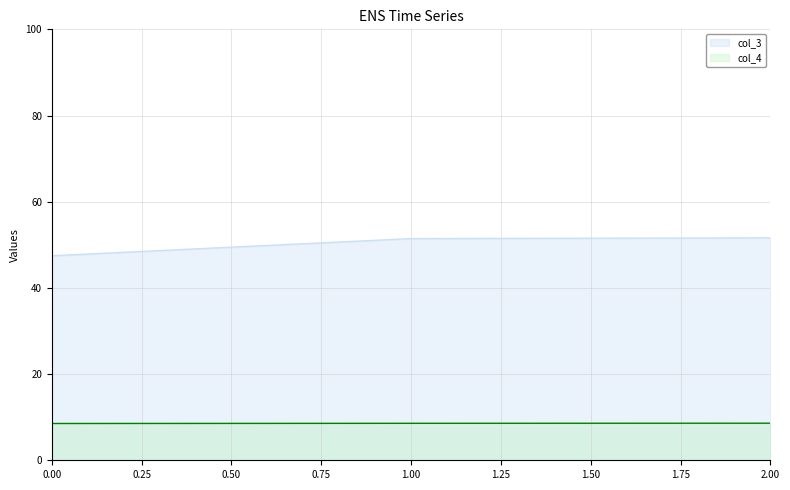

What is the maximum value shown in the chart?

51.6